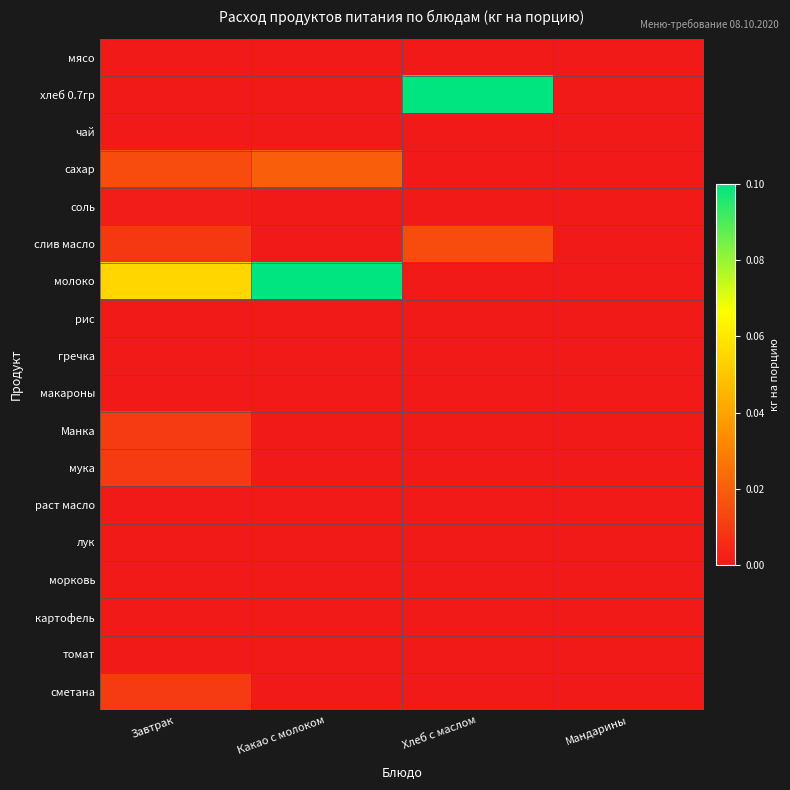

Which series has the widest spread of values?

хлеб 0.7гр